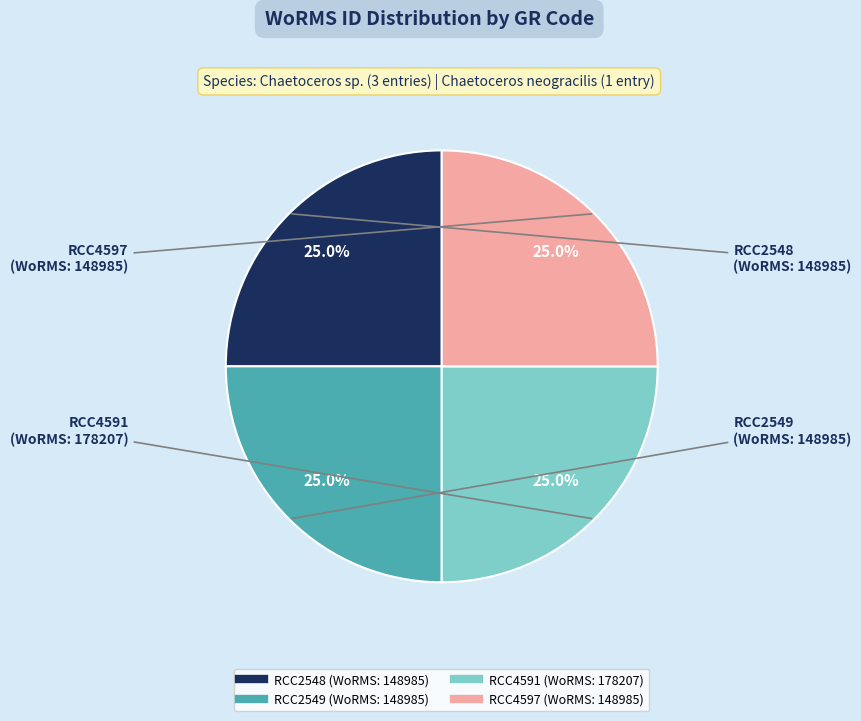

Does any single category account for the majority?

No